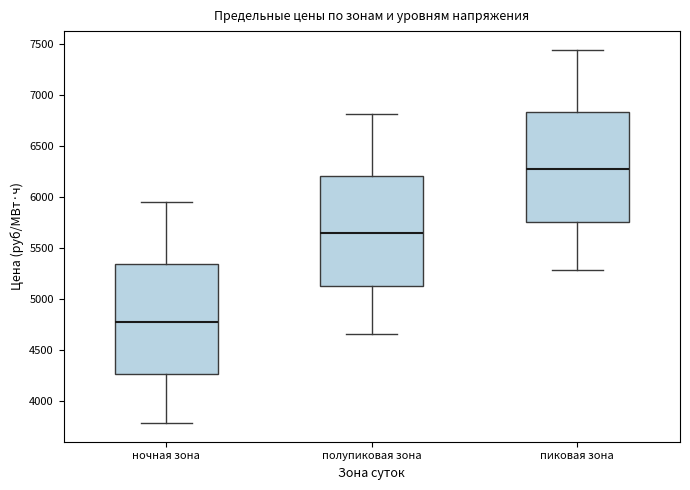

Reading left to right, transcribe this box plot: for each box, give where its median line is, the range the box spans, and where its two whiskers end, as read against the y-axis. The values are not printed on the chart, so give them approximately, as read against the axis.

ночная зона: median 4800, box 4250 to 5350, whiskers 3800 to 5950
полупиковая зона: median 5650, box 5150 to 6200, whiskers 4650 to 6800
пиковая зона: median 6300, box 5750 to 6850, whiskers 5300 to 7450